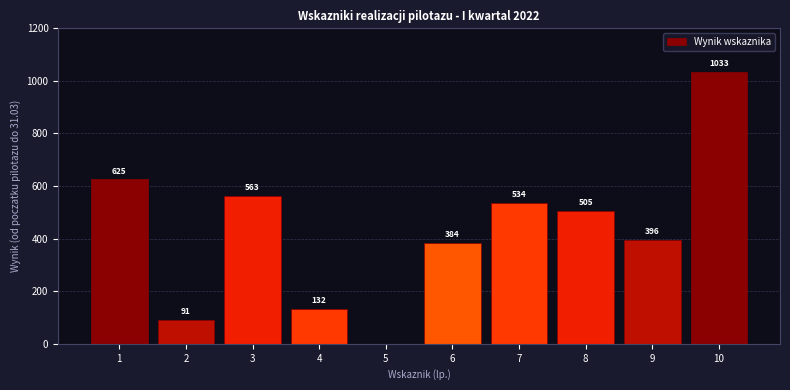

Reading left to right, list all the values displayed in this chart.

1=625	2=91	3=563	4=132	5=0	6=384	7=534	8=505	9=396	10=1033